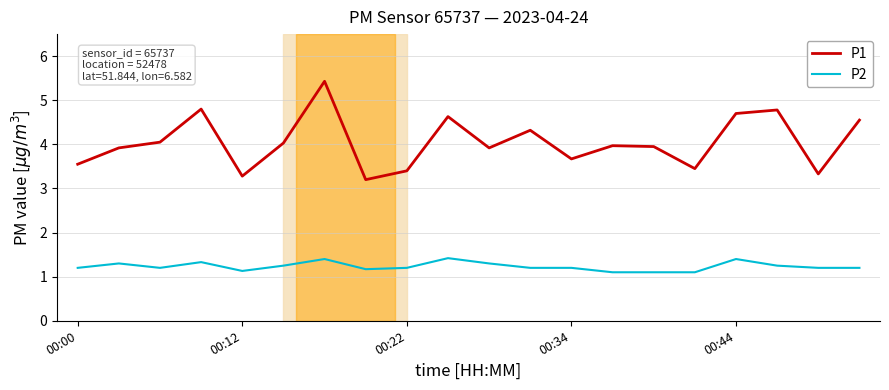

Which series has the widest spread of values?

P1